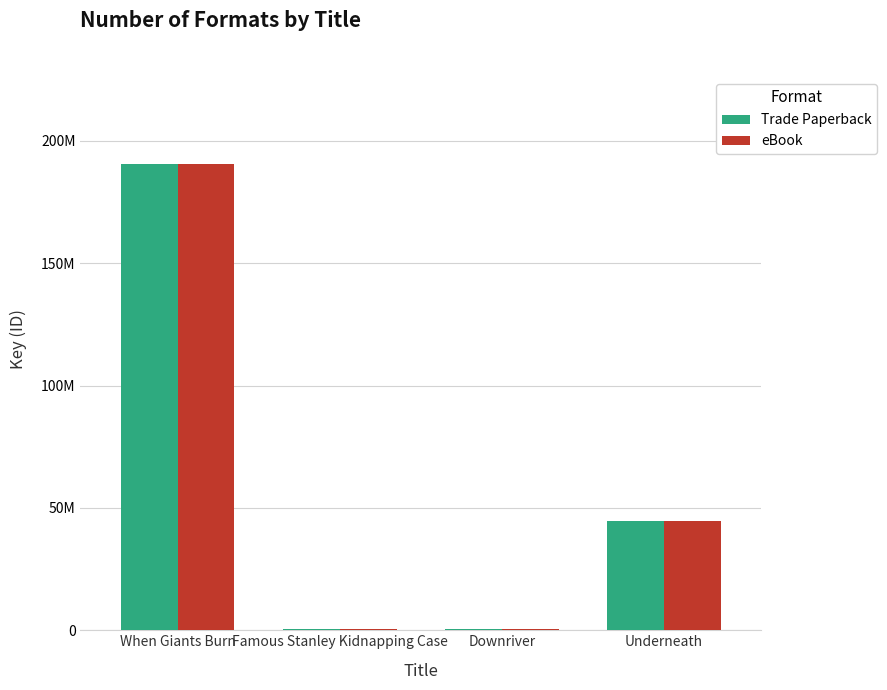

Which series has the largest total across all categories?

Trade Paperback